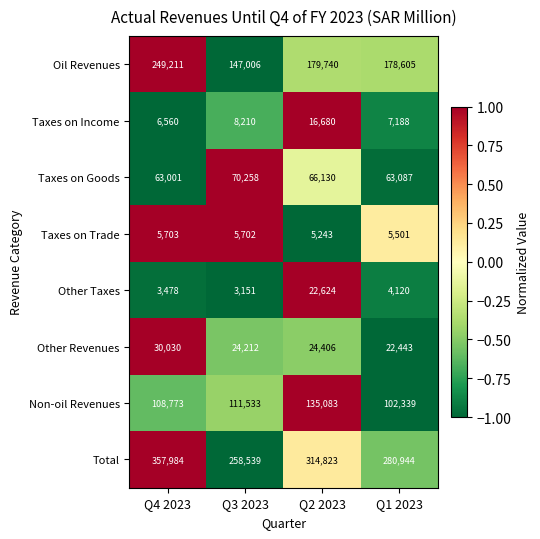

What is the minimum value for Other Taxes?

3151